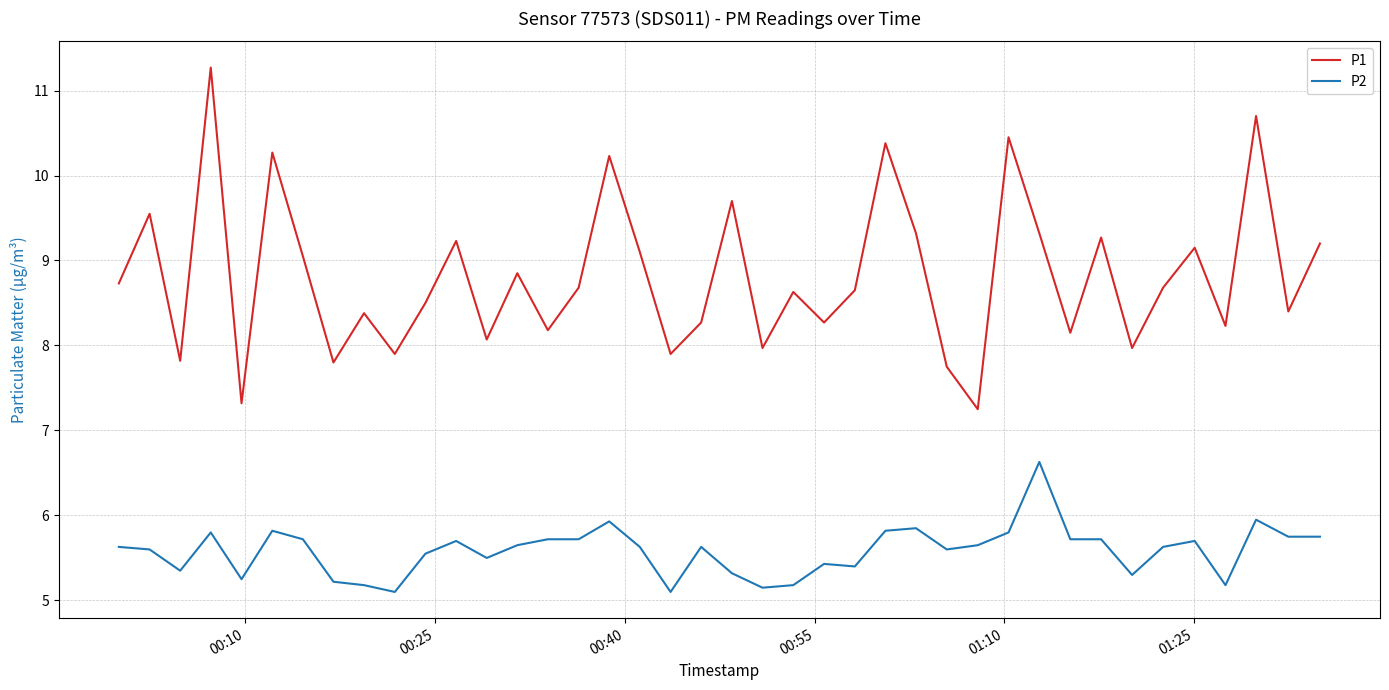

What is the lowest value of the P2 series?

5.1